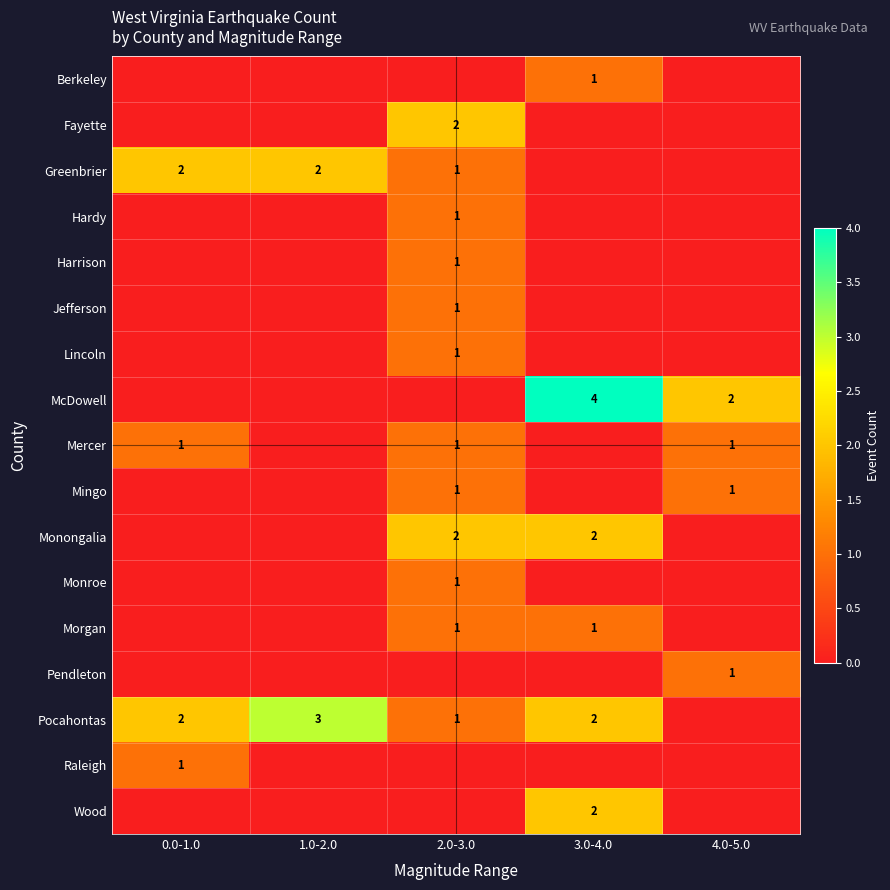

How many data points does each series have?

5